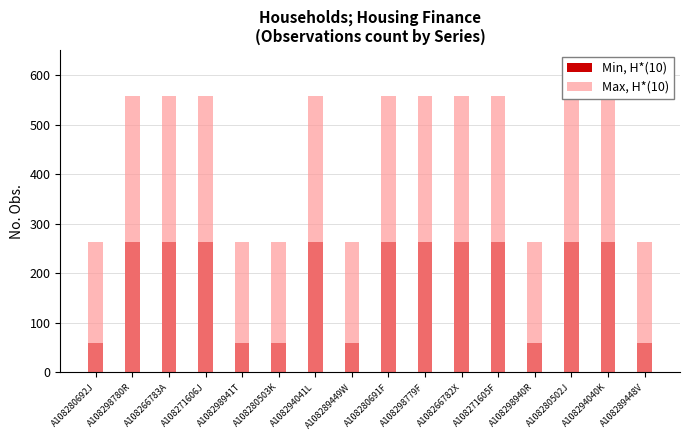

Rank the series by their average value, from highest to lowest.

Max, H*(10), Min, H*(10)